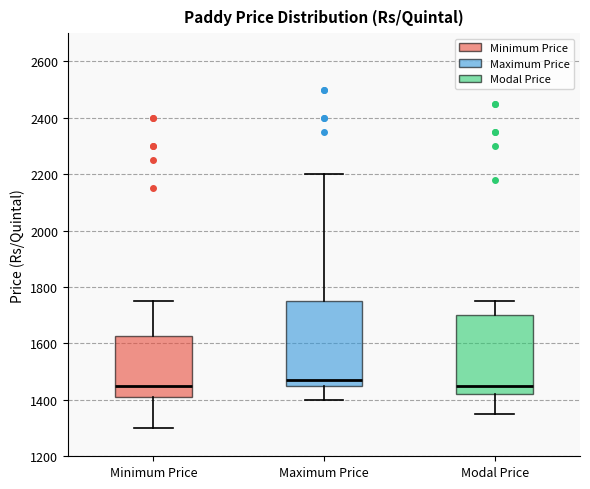

Reading left to right, read every box against the y-axis: the position of its median line, the range the box covers, and the ends of its whiskers. The values are not printed on the chart, so give them approximately, as read against the axis.

Minimum Price: median 1460, box 1420 to 1620, whiskers 1300 to 1760
Maximum Price: median 1480, box 1460 to 1760, whiskers 1400 to 2200
Modal Price: median 1460, box 1420 to 1700, whiskers 1360 to 1760